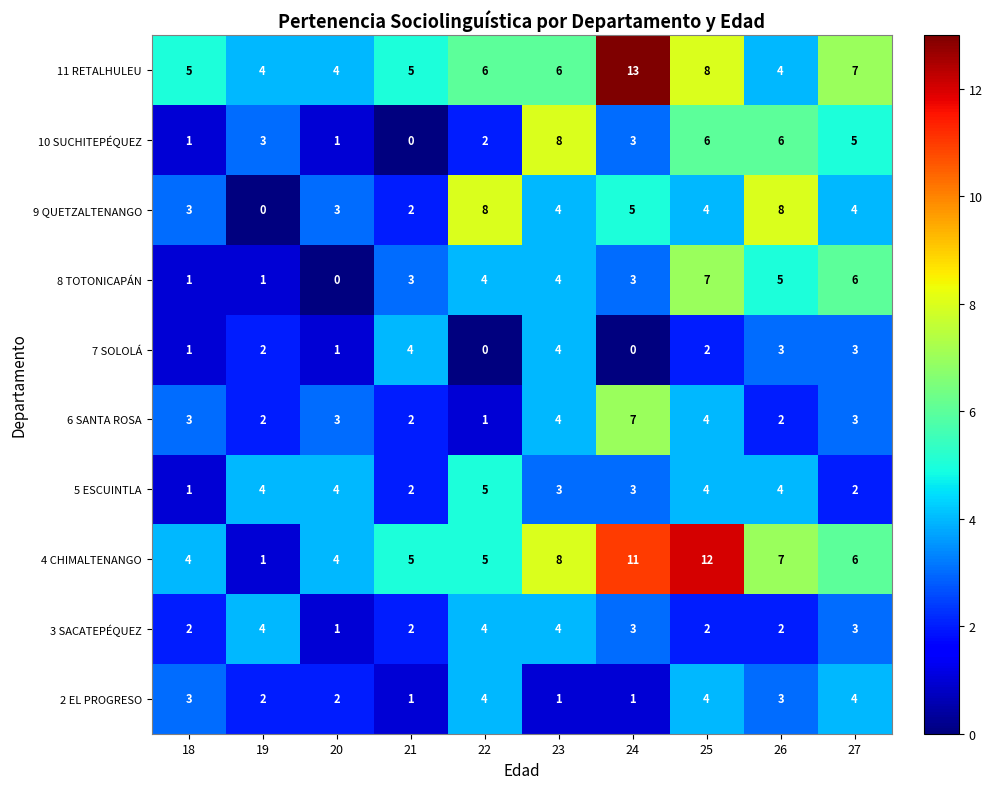

Which series has the largest range (max minus min)?

4 CHIMALTENANGO